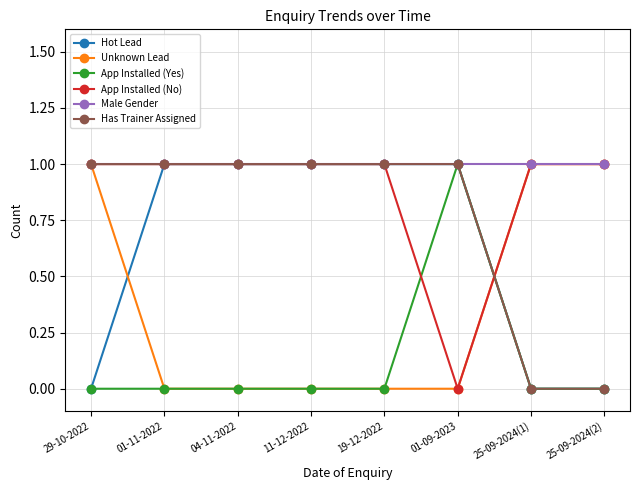

Does the chart have visible grid lines?

Yes